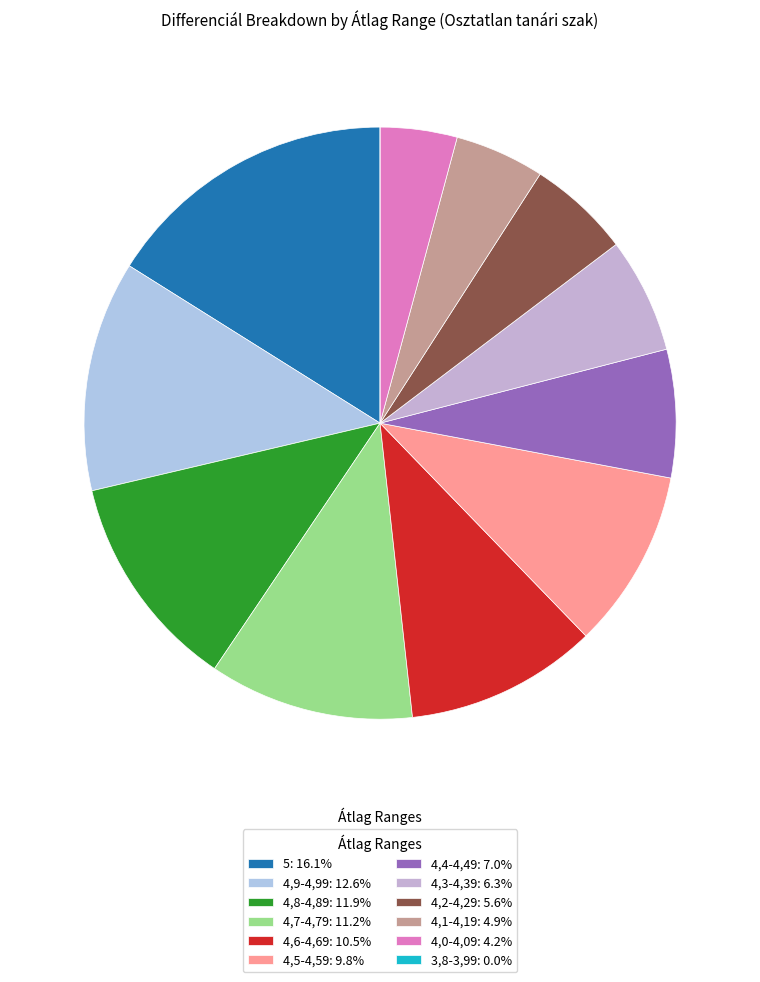

Which category has the smallest portion of the pie?

3,8-3,99